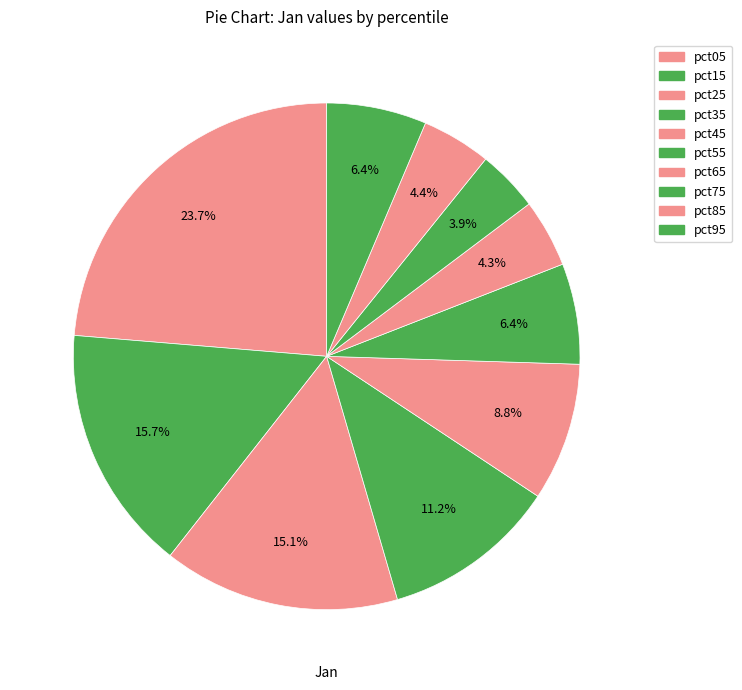

Do pct65 and pct15 together represent more than half of the pie?

No